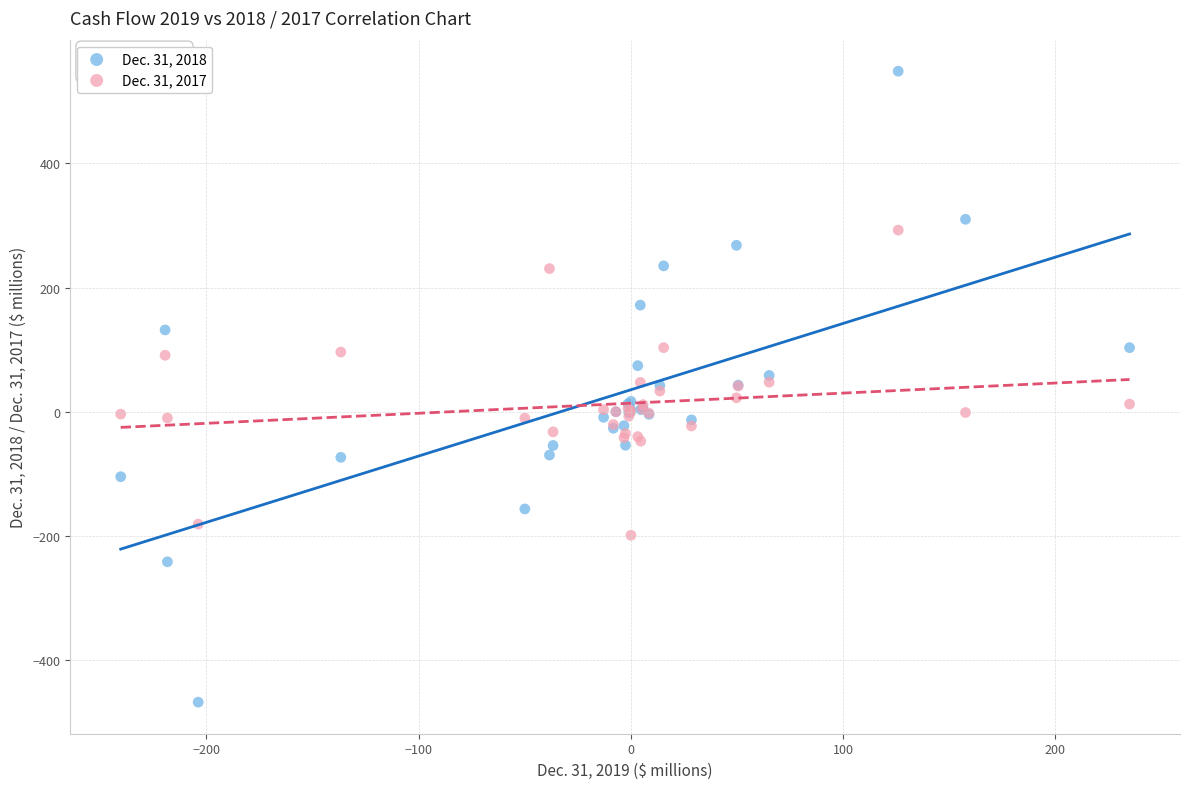

What is the X range (max minus min) for the scatter plot?

475.3